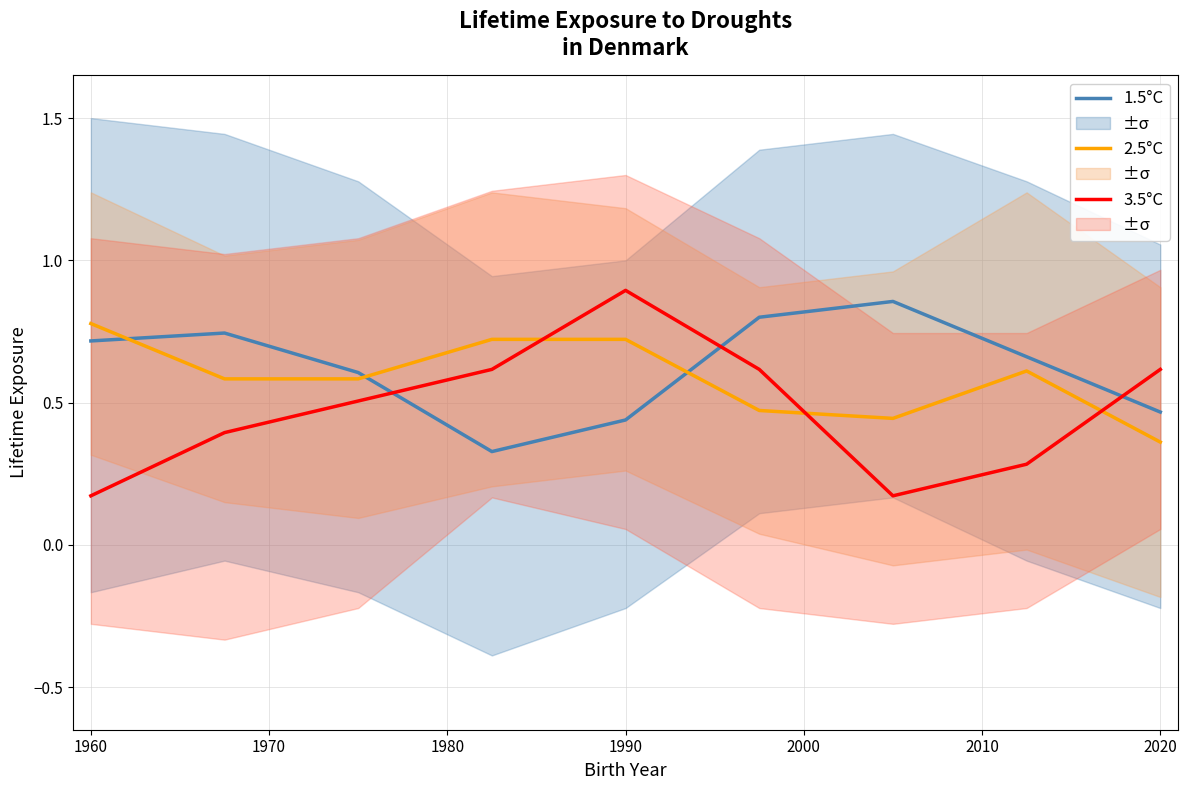

The 2.5°C series shows 0.5 at 2020. True or false?

False